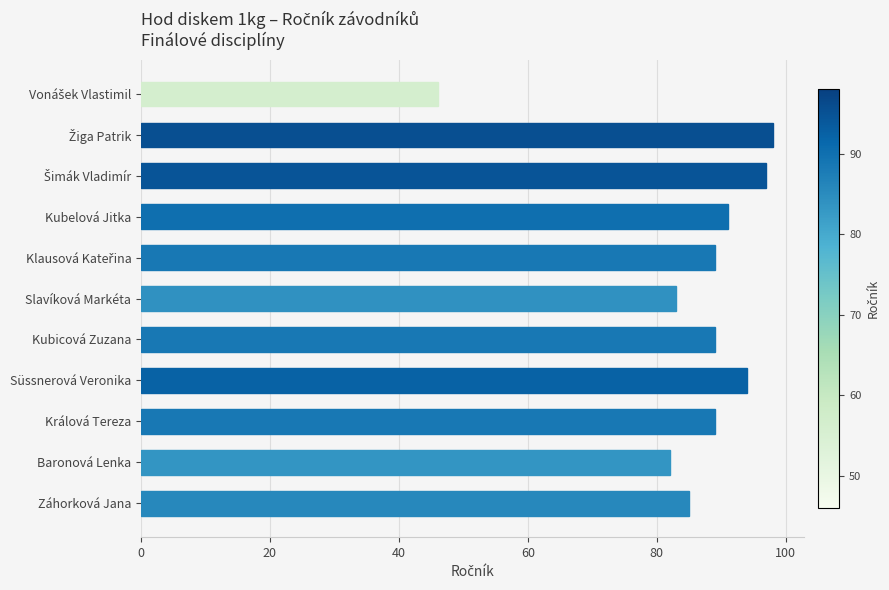

True or false: the data shows 148 at Slavíková Markéta.

False